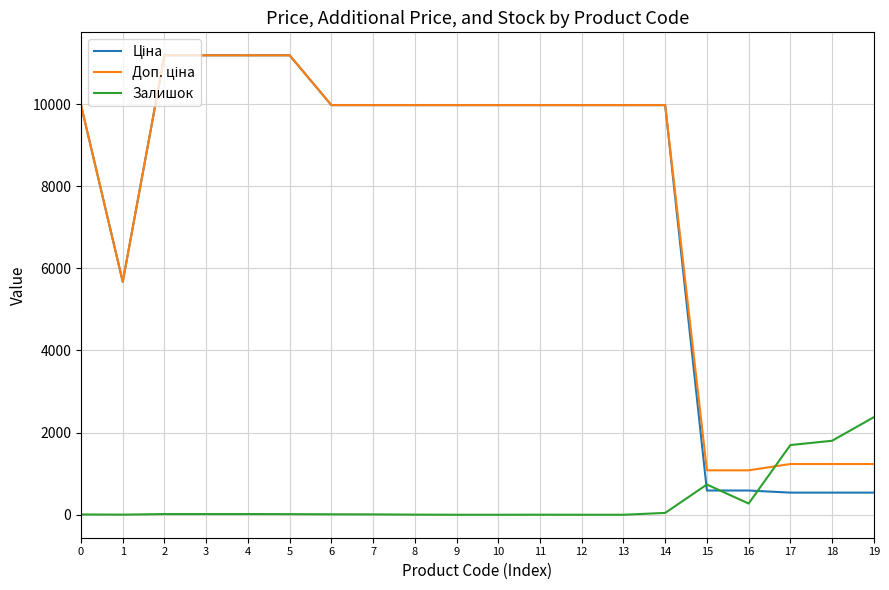

Reading left to right, what are all the values shown in this chart?

Ціна: 9975.0	5673.8	11188.2	11188.2	11188.2	11188.2	9975.0	9975.0	9975.0	9975.0	9975.0	9975.0	9975.0	9975.0	9975.0	589.9	589.9	539.0	539.0	539.0
Доп. ціна: 9975.0	5673.8	11188.2	11188.2	11188.2	11188.2	9975.0	9975.0	9975.0	9975.0	9975.0	9975.0	9975.0	9975.0	9975.0	1081.7	1081.7	1235.4	1235.4	1235.4
Залишок: 7.0	3.0	17.0	17.0	17.0	15.0	11.0	9.0	3.0	0.0	0.0	1.0	0.0	0.0	45.0	736.0	273.0	1697.0	1802.0	2375.0